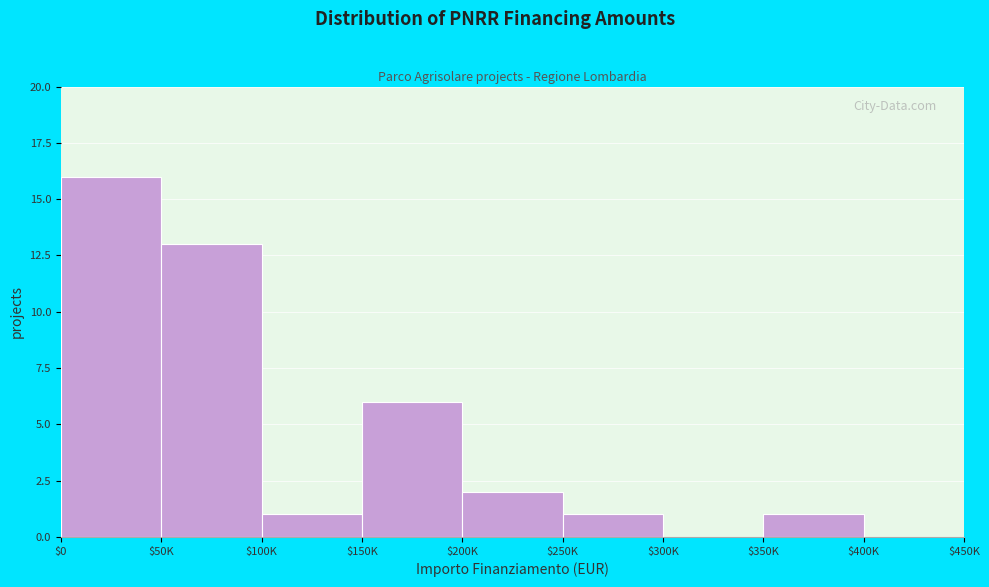

Which category has the highest value across all series?

$0